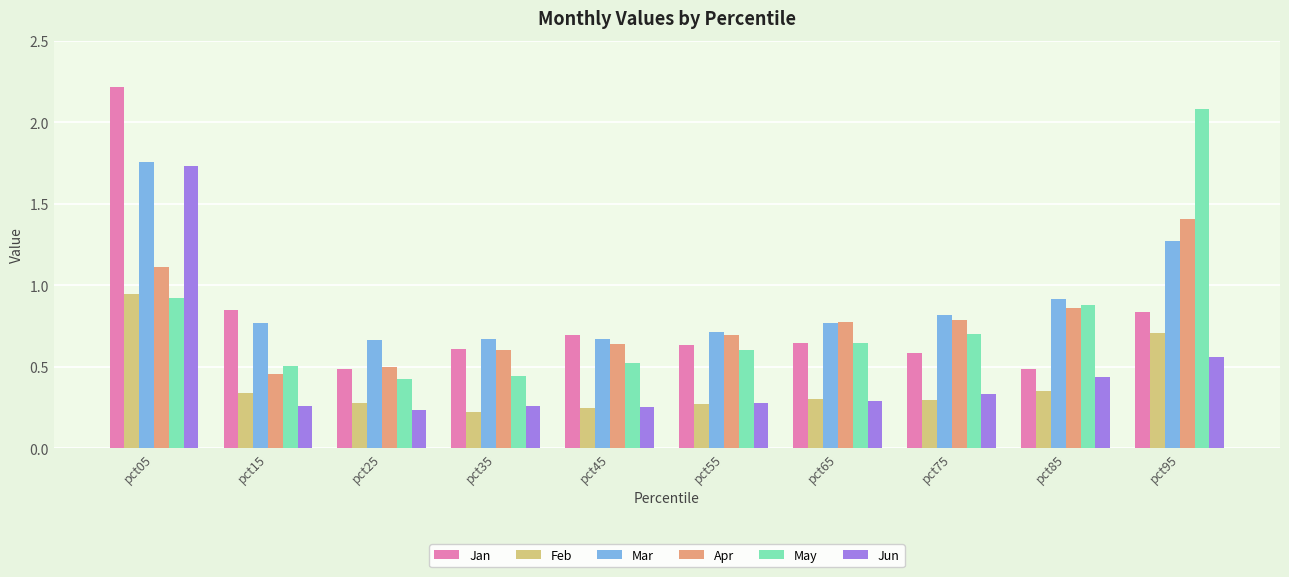

What is the difference between the maximum and second lowest values in the May series?

1.6